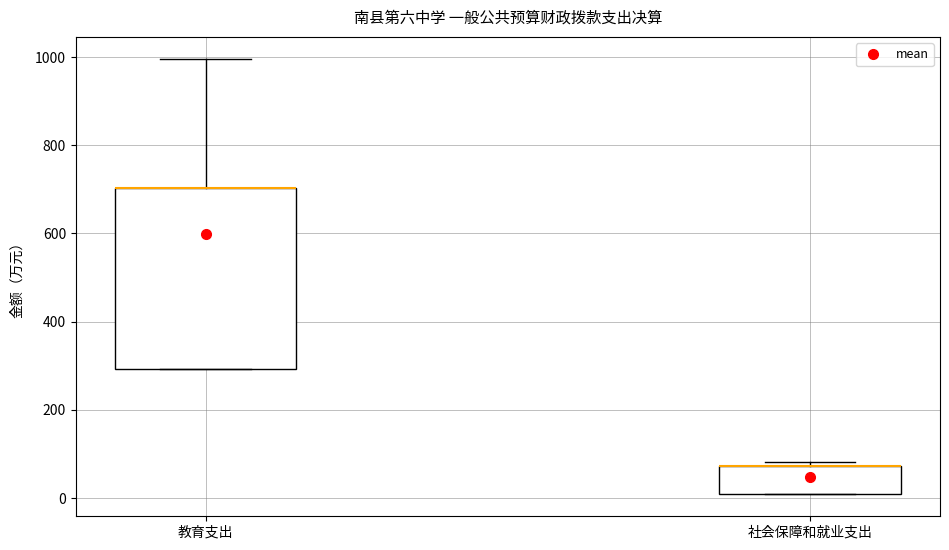

Reading left to right, read every box against the y-axis: the position of its median line, the range the box covers, and the ends of its whiskers. The values are not printed on the chart, so give them approximately, as read against the axis.

教育支出: median 700 (drawn on the box's upper edge), box 300 to 700, whiskers 300 to 1000
社会保障和就业支出: median 80 (drawn on the box's upper edge), box 0 to 80, whiskers 0 to 80 (just above the box's upper edge)